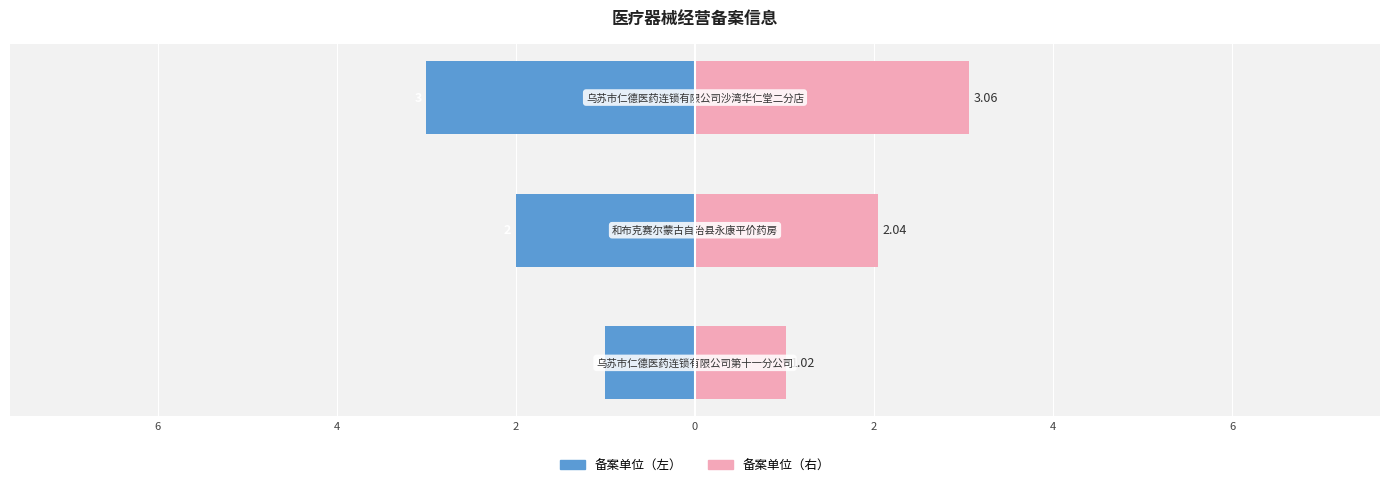

Rank the series by their maximum value, from highest to lowest.

备案单位（右）, 备案单位（左）